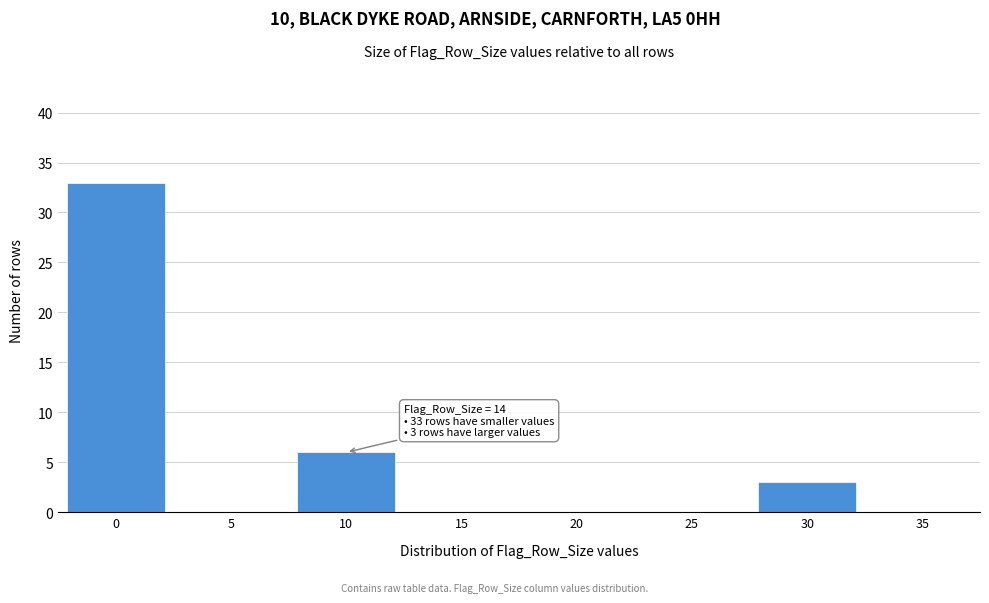

Reading left to right, what are all the values shown in this chart?

0=33	5=0	10=6	15=0	20=0	25=0	30=3	35=0